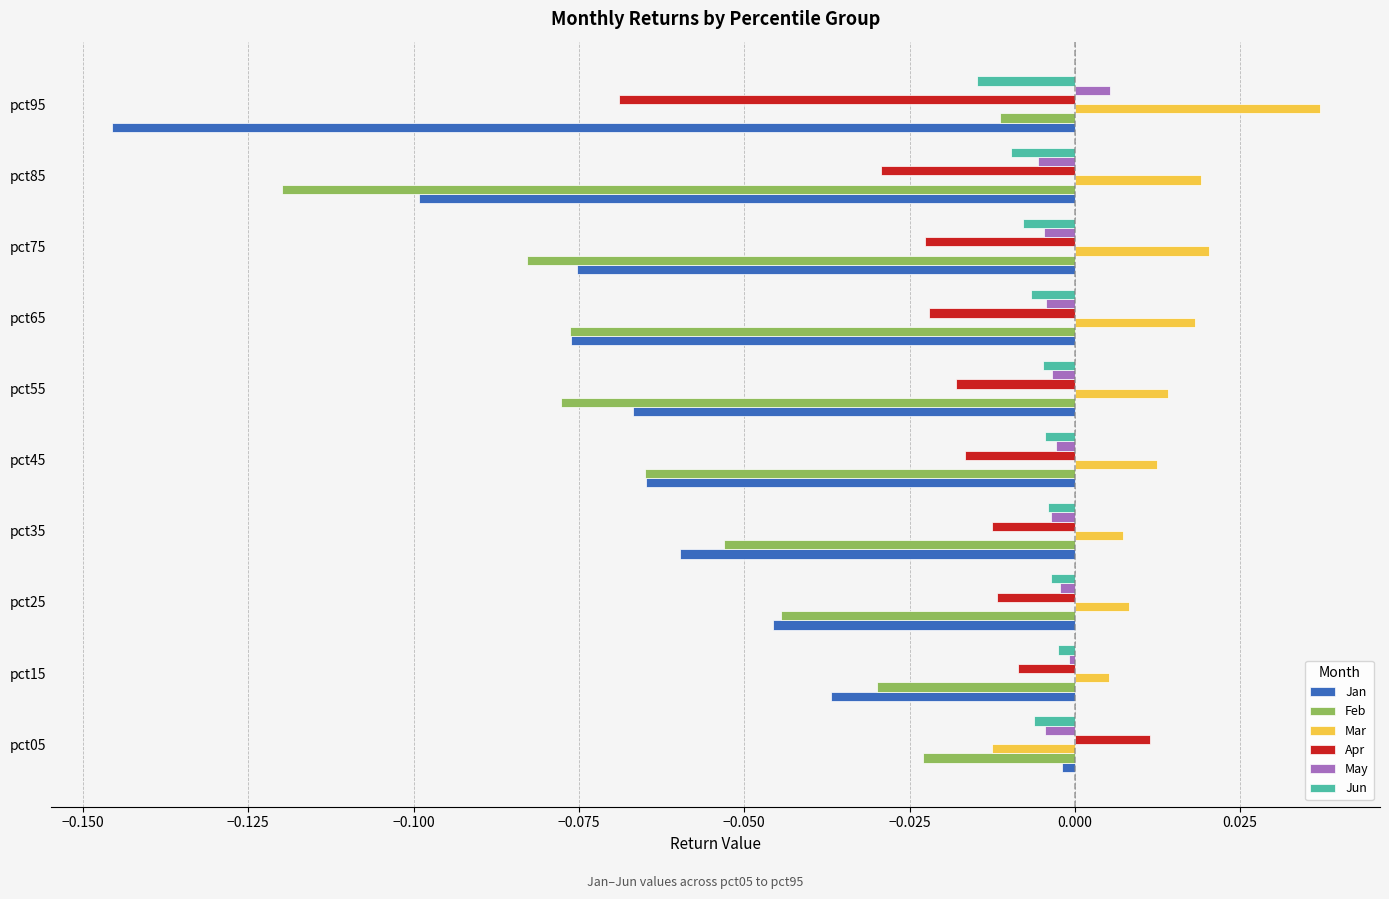

How many categories are shown in the chart?

10